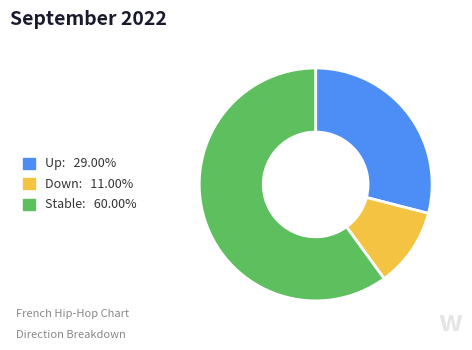

Is there a majority slice in this chart?

Yes